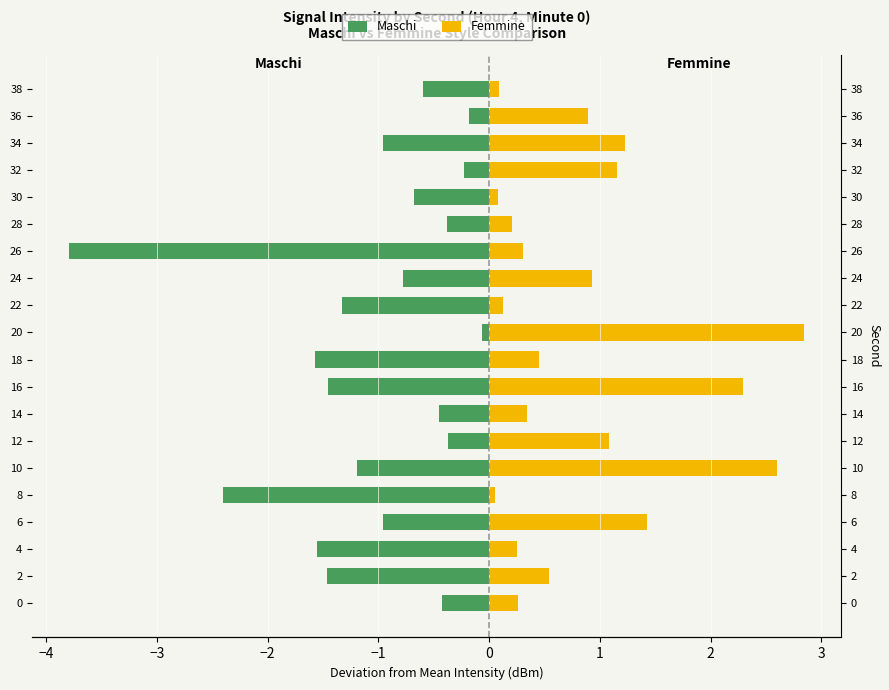

What are all the series names shown in the legend?

Maschi, Femmine